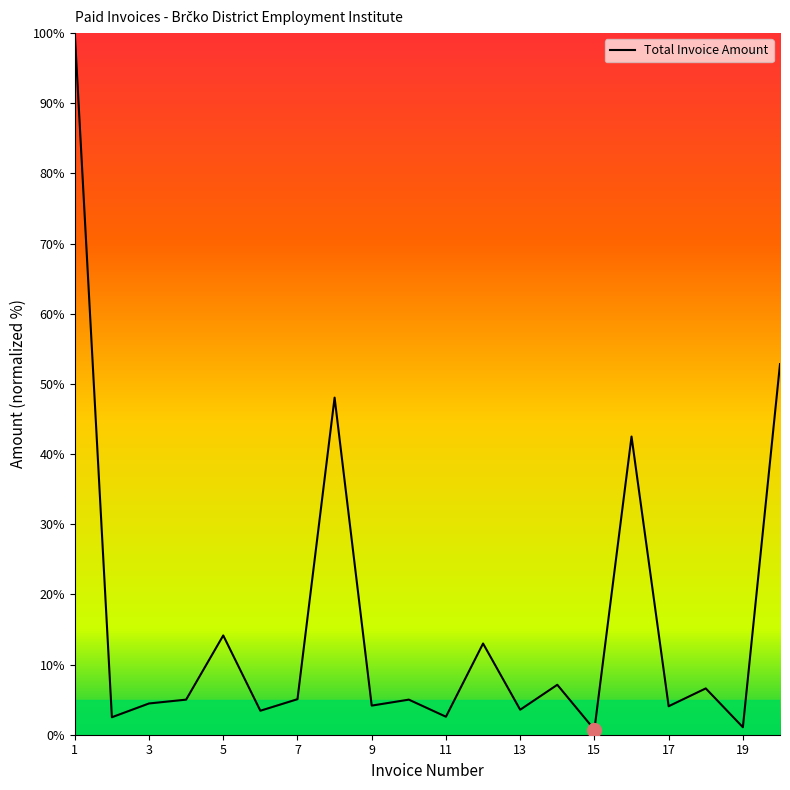

What is the difference between the maximum and minimum values?

99.3